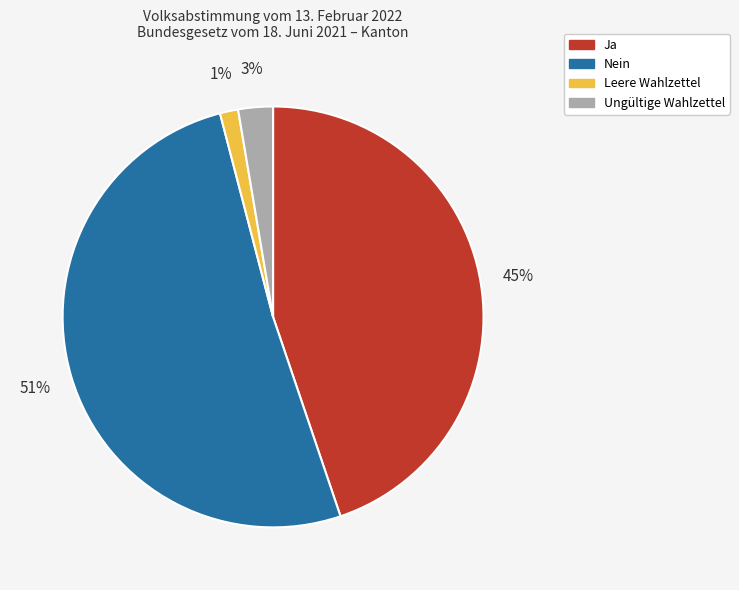

What is the smallest slice in the pie chart?

Leere Wahlzettel